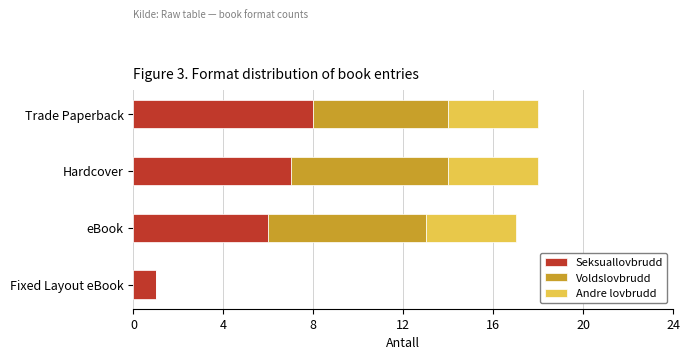

True or false: Seksuallovbrudd has a value of 7 at Hardcover.

True